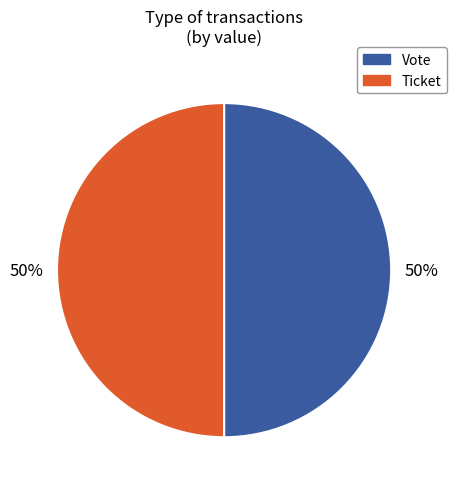

True or false: Ticket accounts for 5% of the total.

False